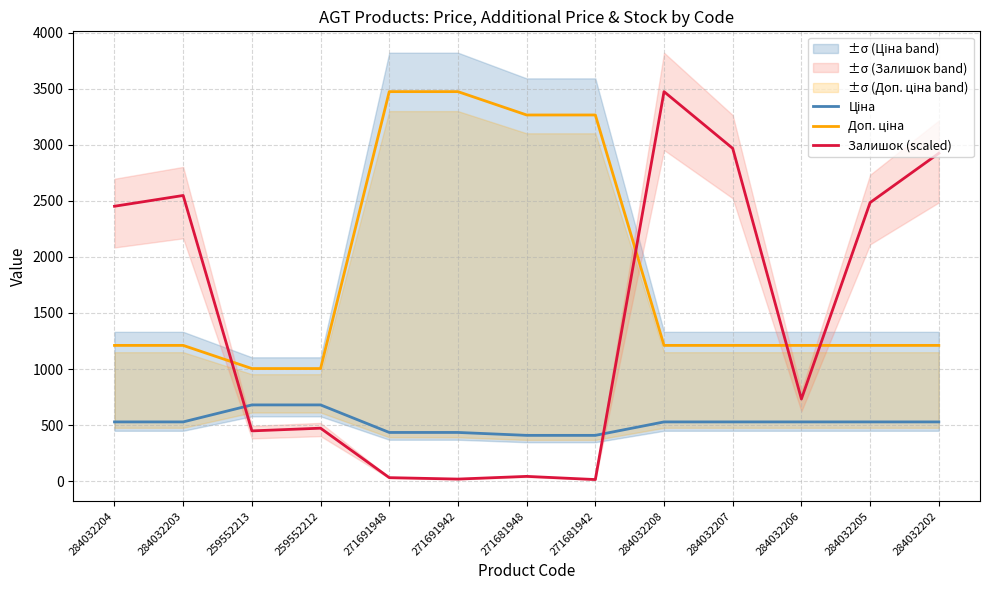

What is the difference between the second highest and minimum values in the Доп. ціна series?

2470.0